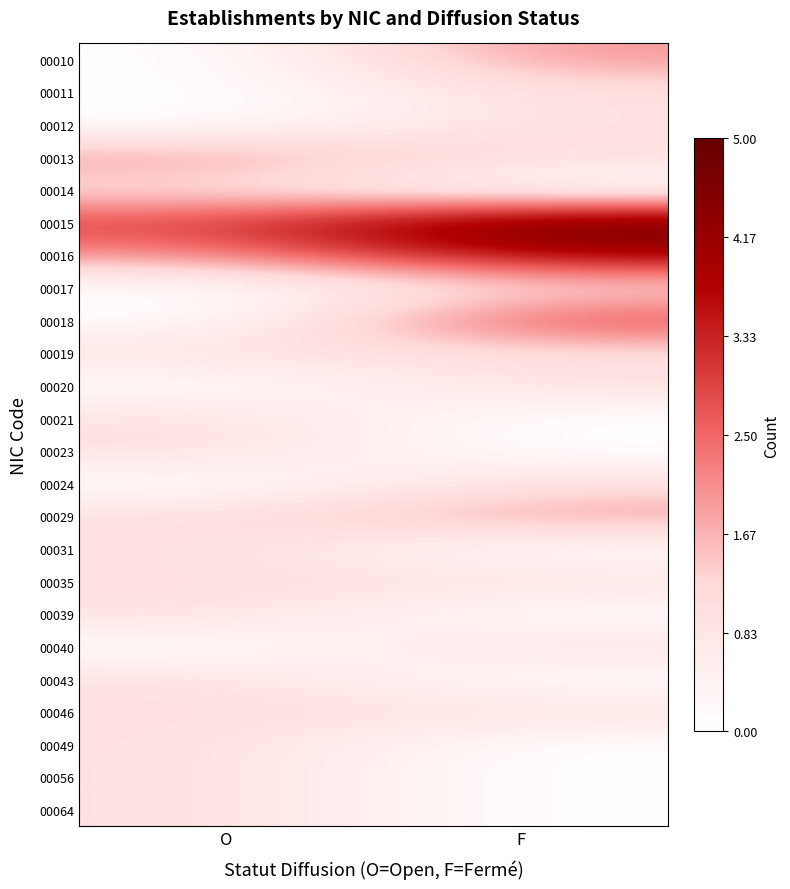

Count the number of categories in the chart.

2